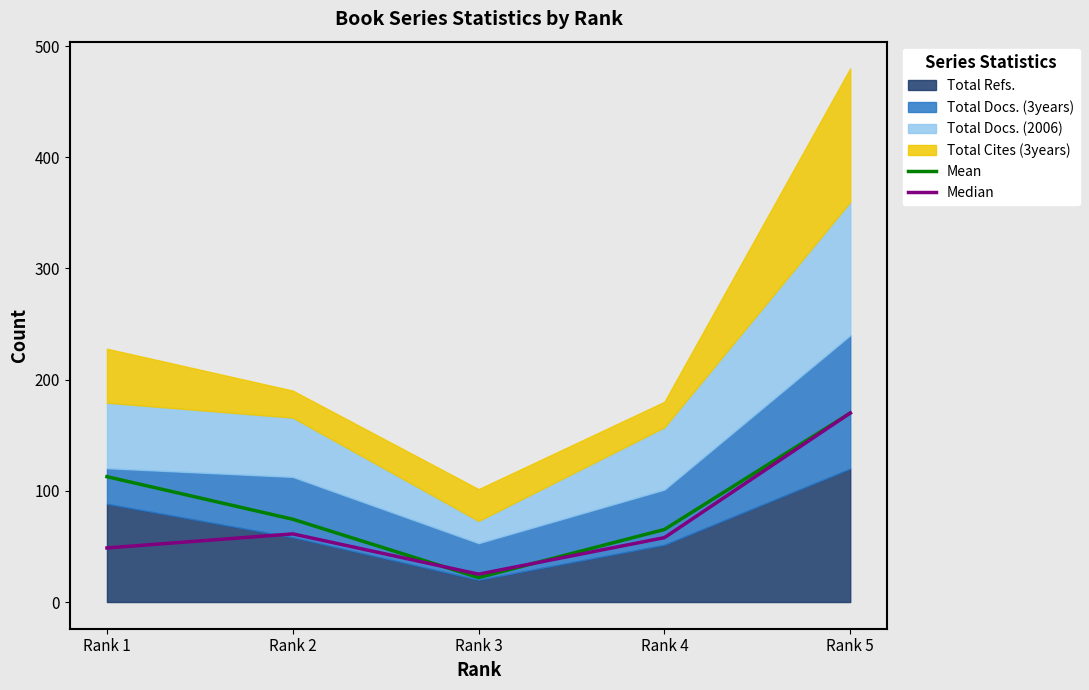

What is the smallest value displayed?

22.0